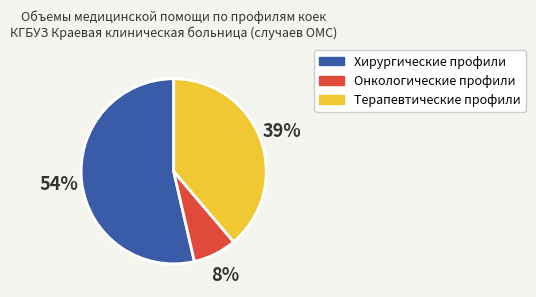

Between Терапевтические профили and Онкологические профили, which is larger?

Терапевтические профили